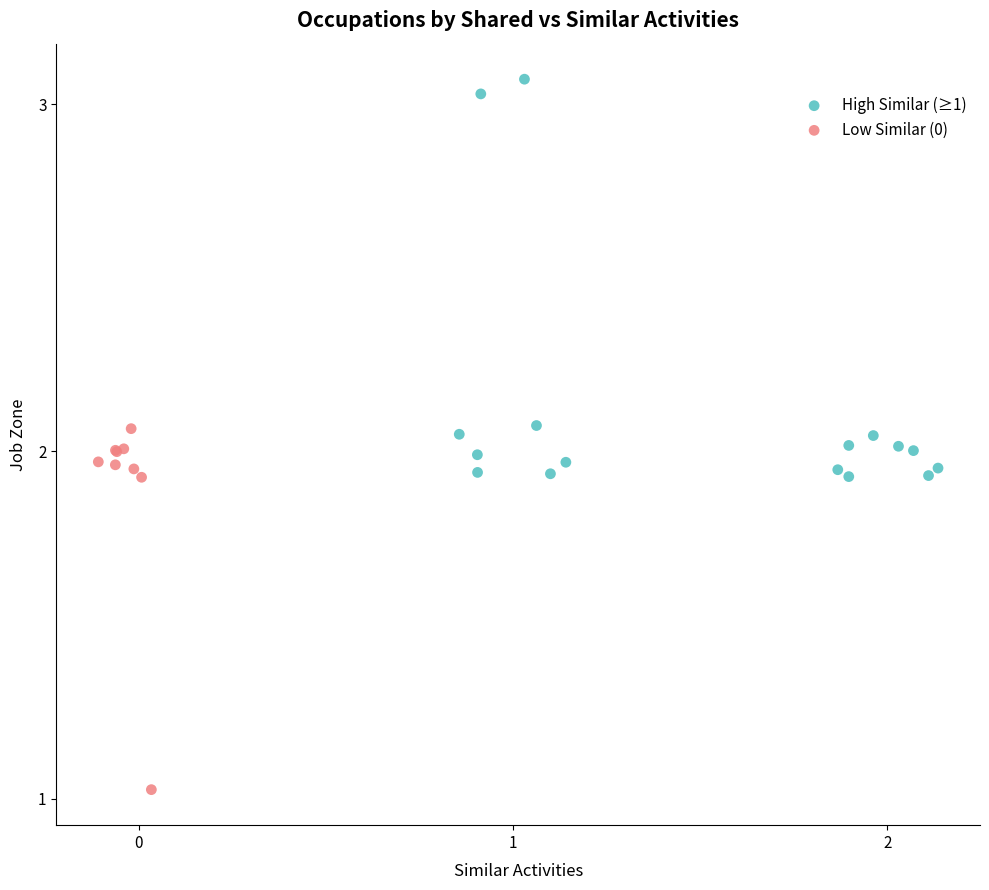

Which series contains the highest Y value?

High Similar (≥1)